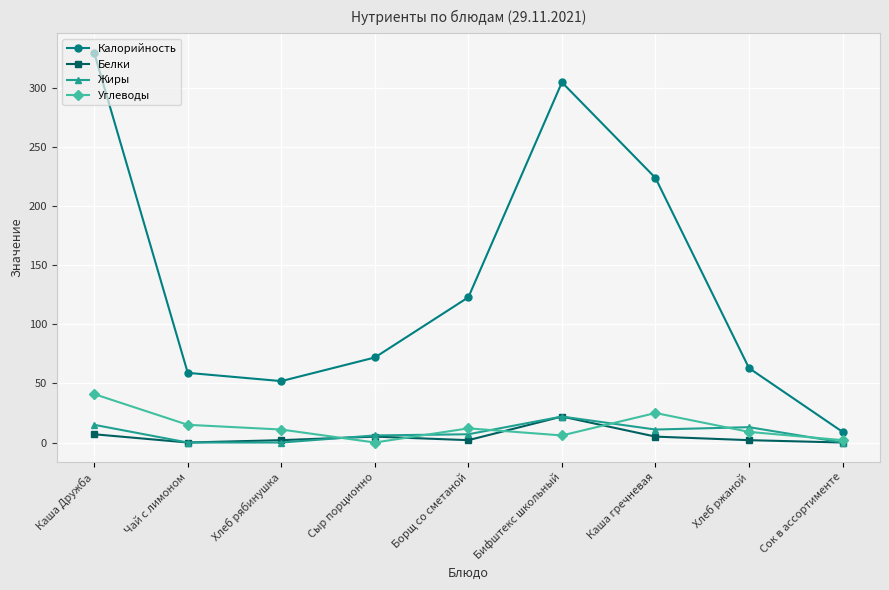

Where does the Калорийность series first go above 72?

Каша Дружба